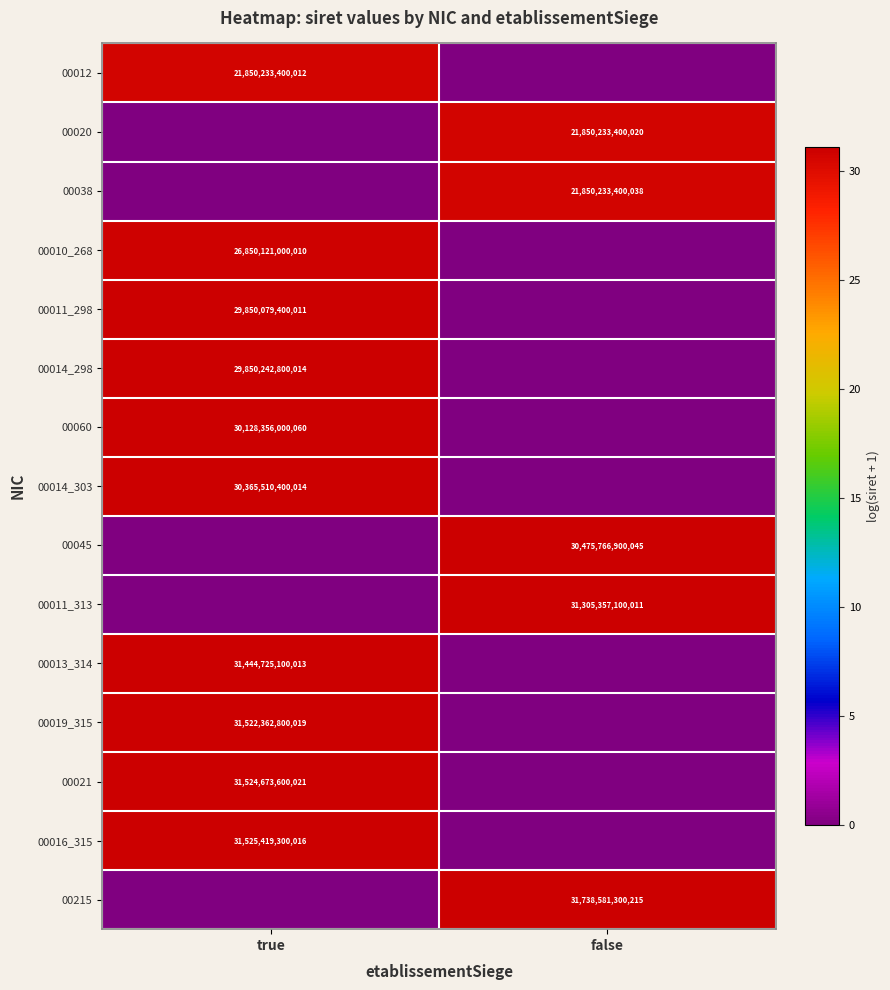

The 00021 series shows 31524673600021 at true. True or false?

True